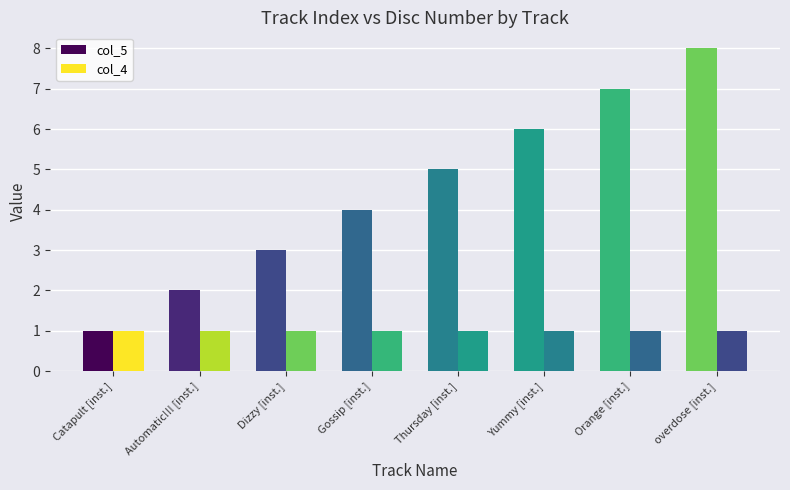

How many bars are there in each group?

2